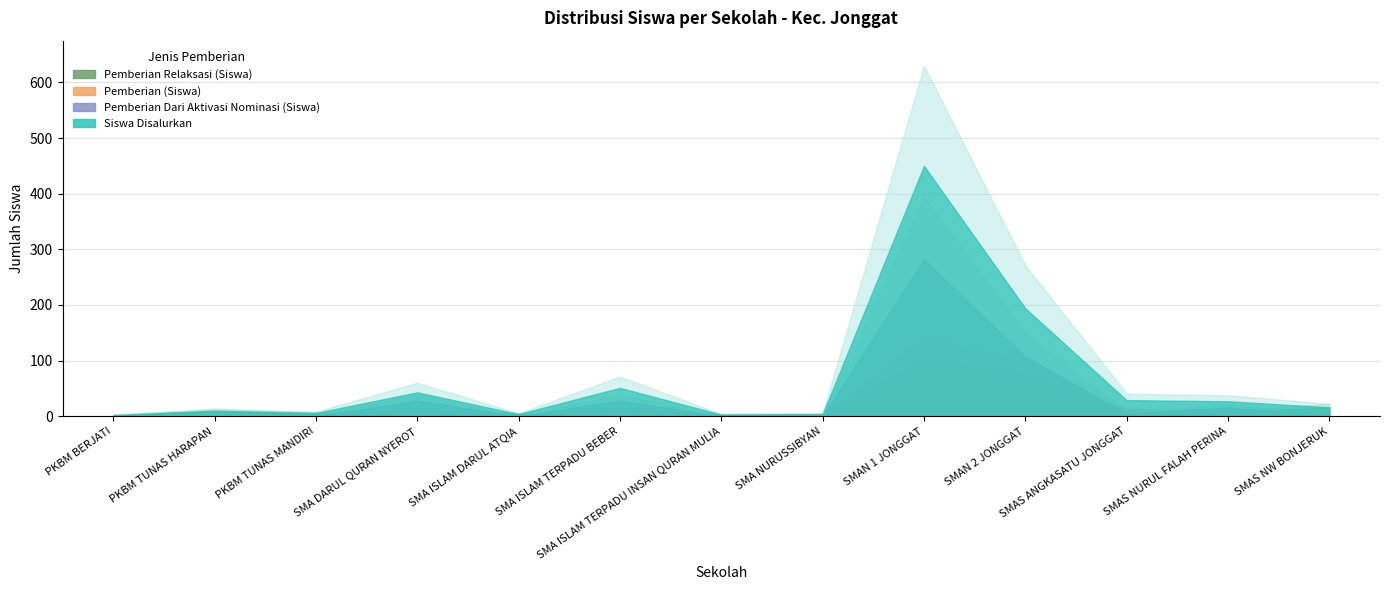

True or false: Pemberian Relaksasi (Siswa) has more than 1 points higher than both neighbors.

True